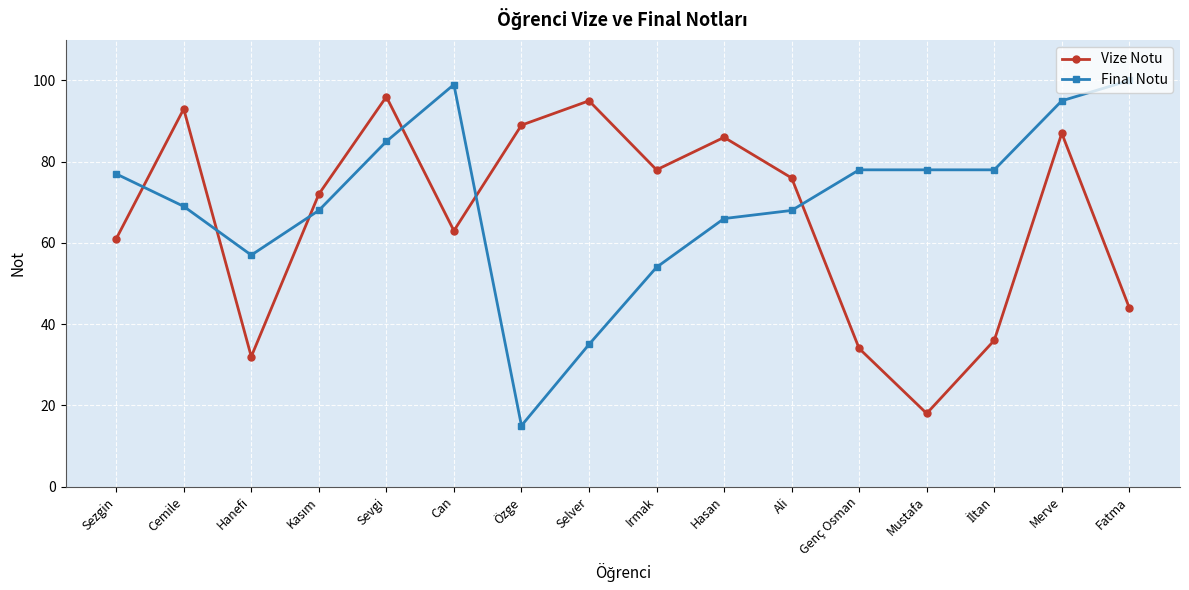

Where does the Vize Notu series first go above 76?

Cemile